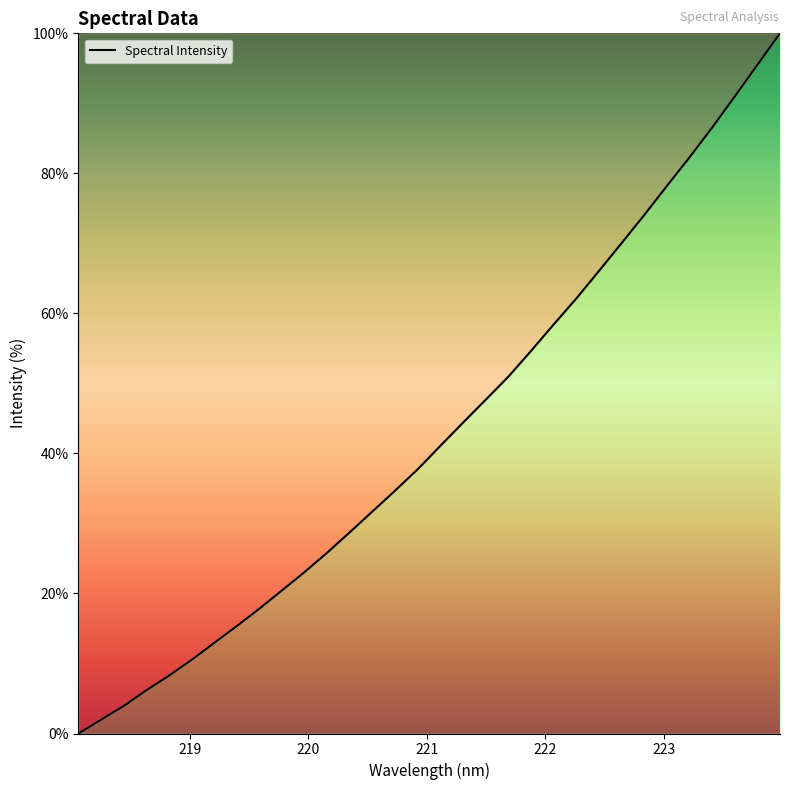

What is the difference between the maximum and minimum values?

100.0